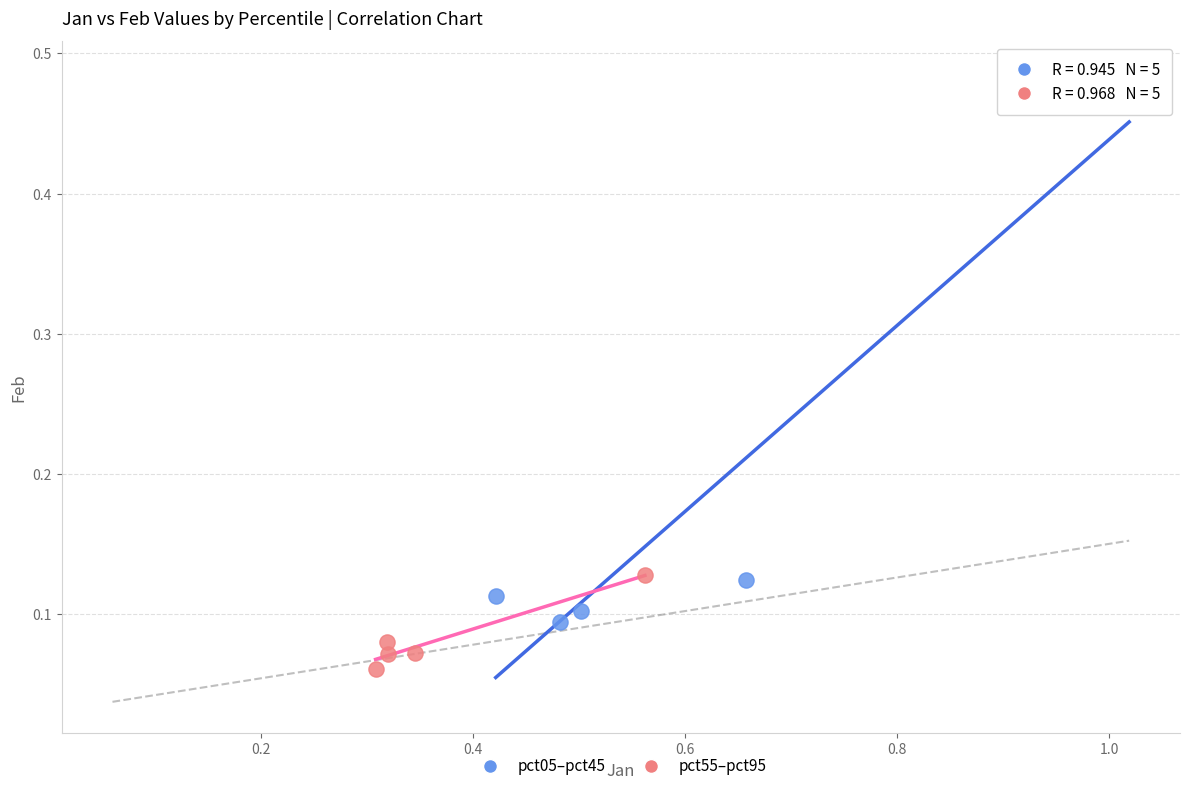

What are all the series names shown in the legend?

pct05–pct45, pct55–pct95